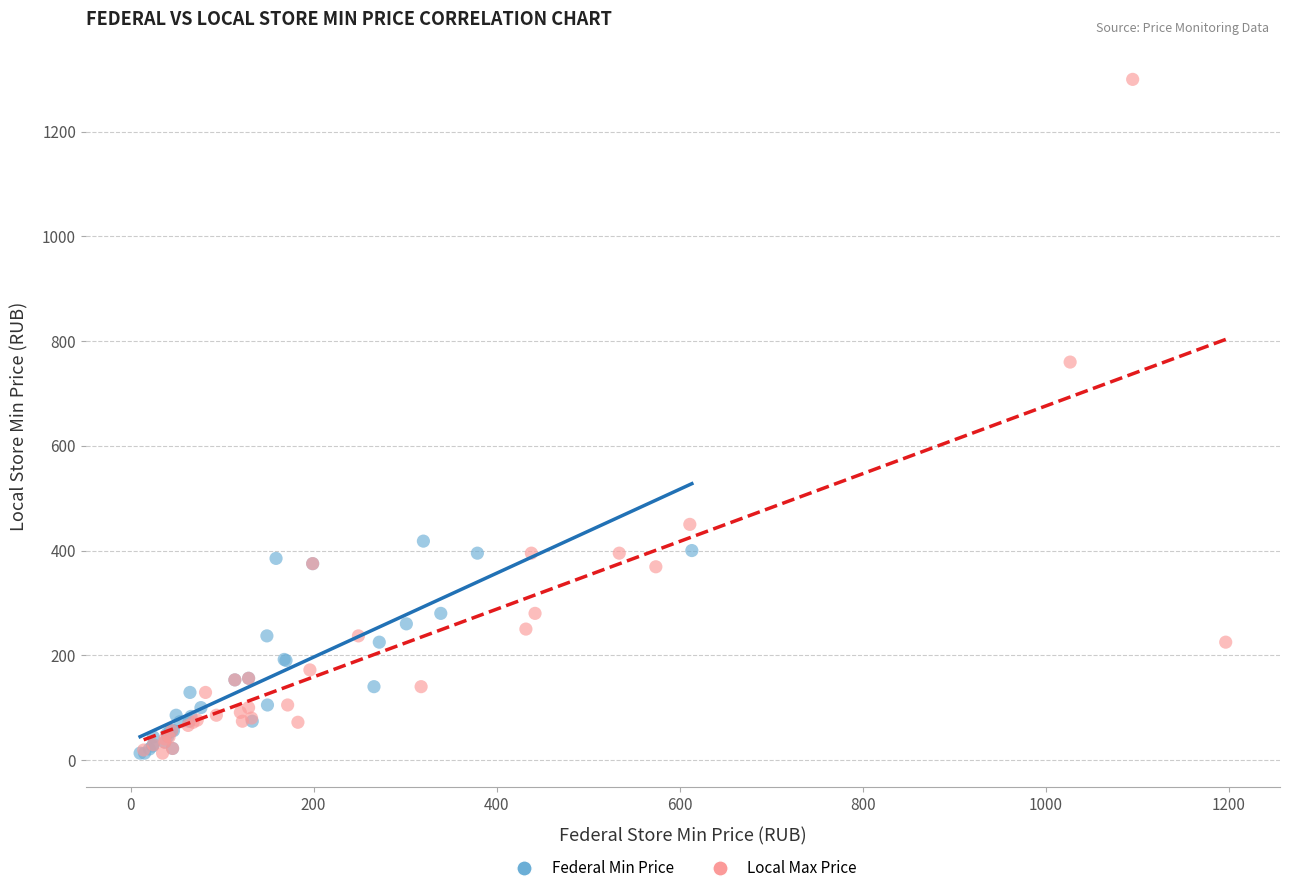

Which series reaches the maximum Y coordinate?

Local Max Price